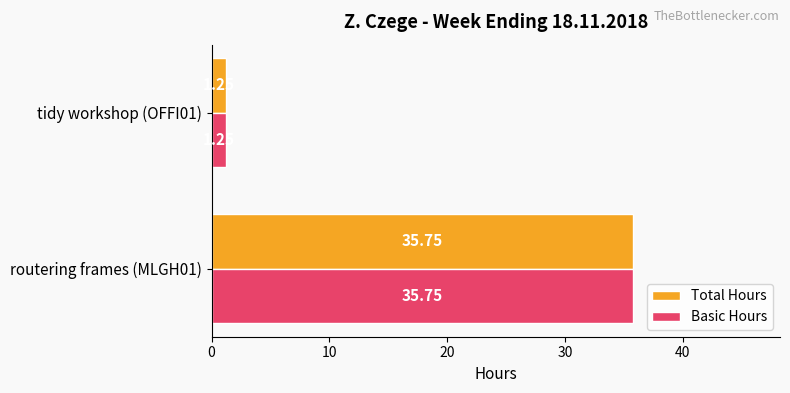

At how many categories does at least one series exceed 20?

1